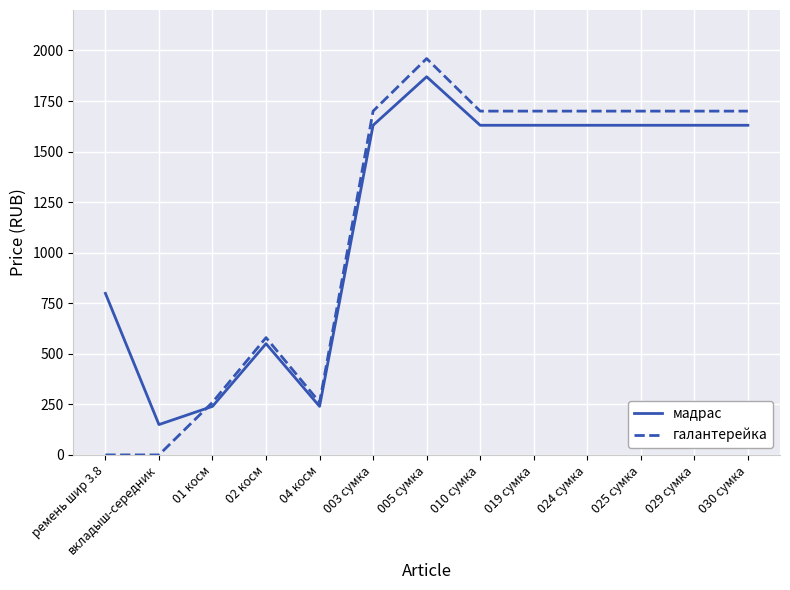

True or false: мадрас and галантерейка cross at least once.

True